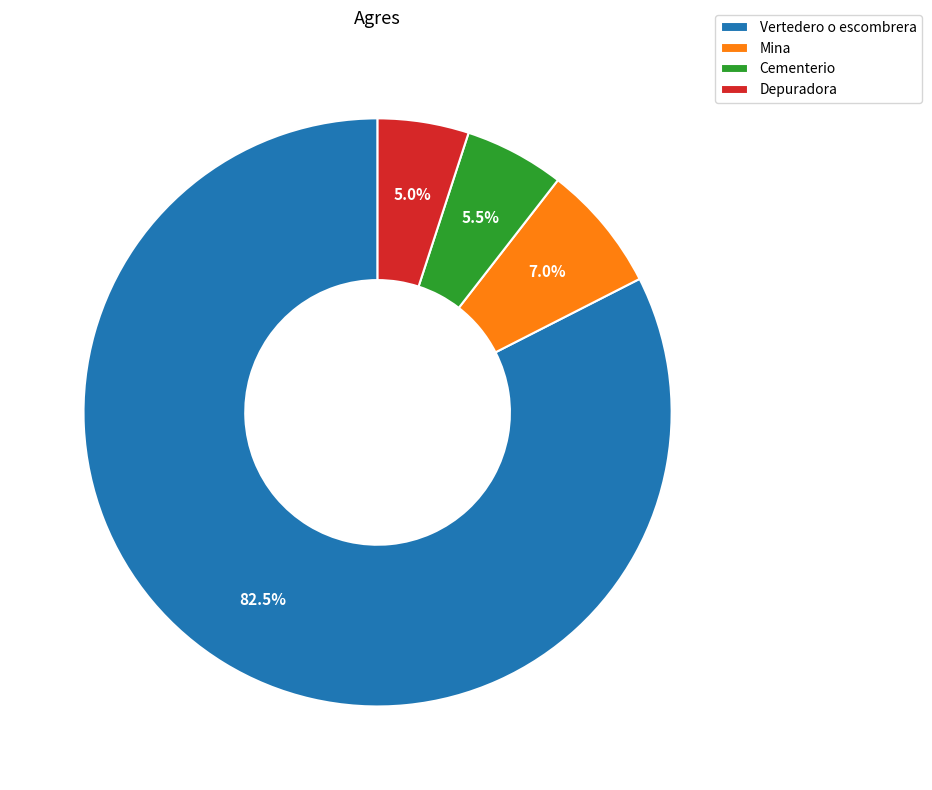

Which category has the biggest portion of the pie?

Vertedero o escombrera